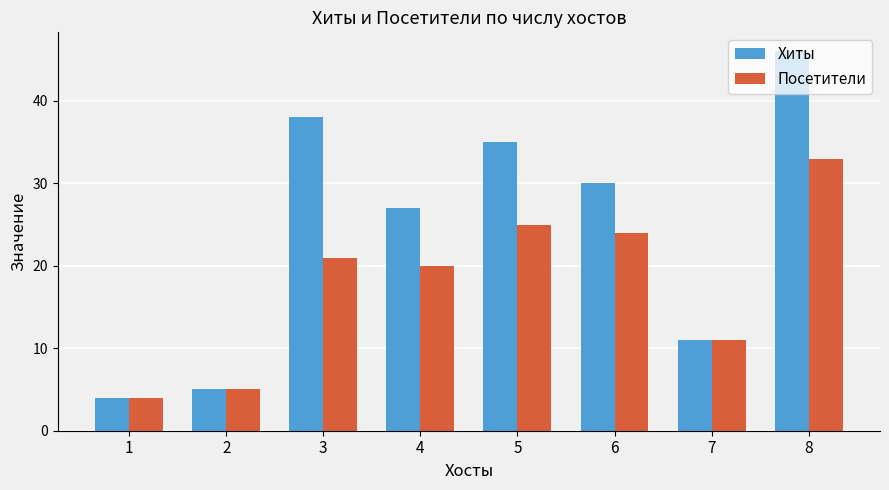

What is the value of the Посетители bar at the 7th from the left?

11